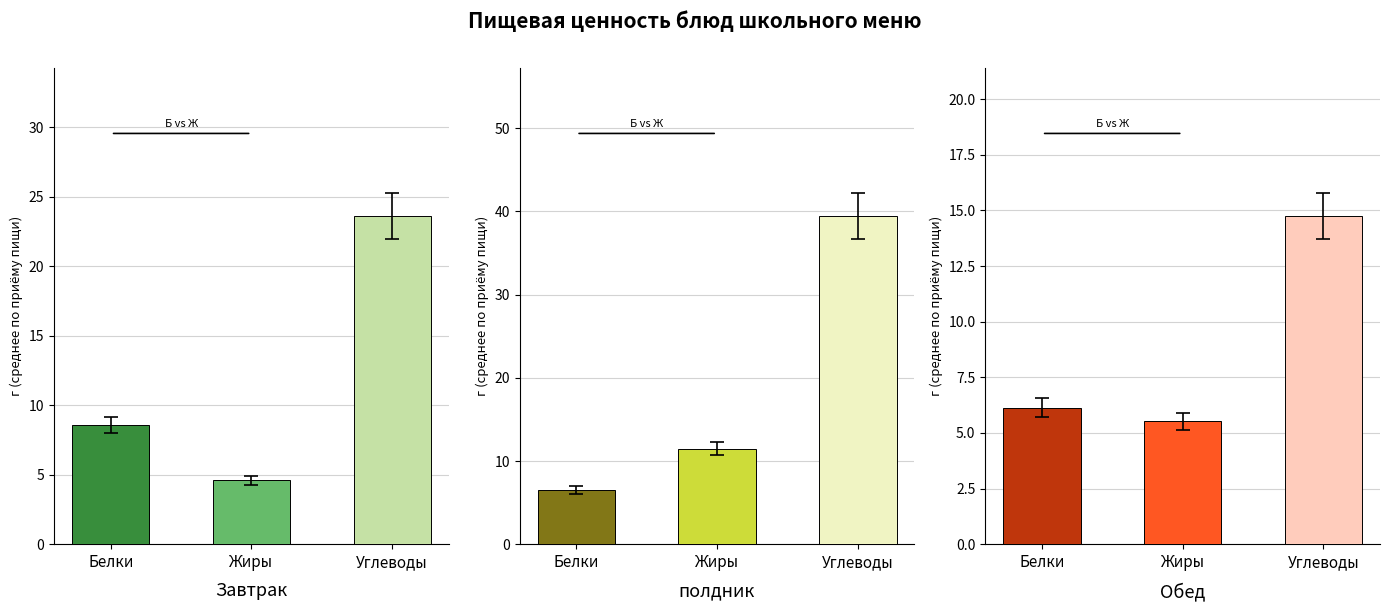

Between Жиры and Углеводы, which series saw the biggest shift?

полдник